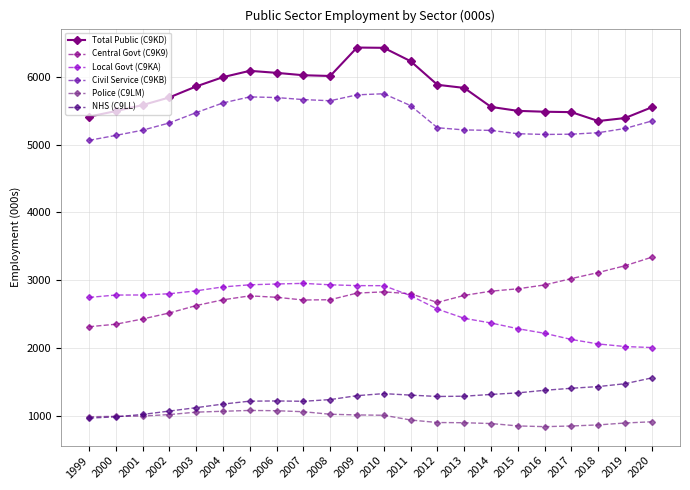

What is the maximum value for Total Public (C9KD)?

6430